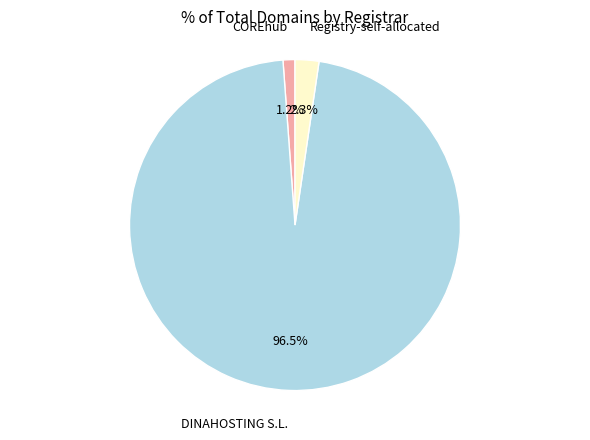

Is there a majority slice in this chart?

Yes